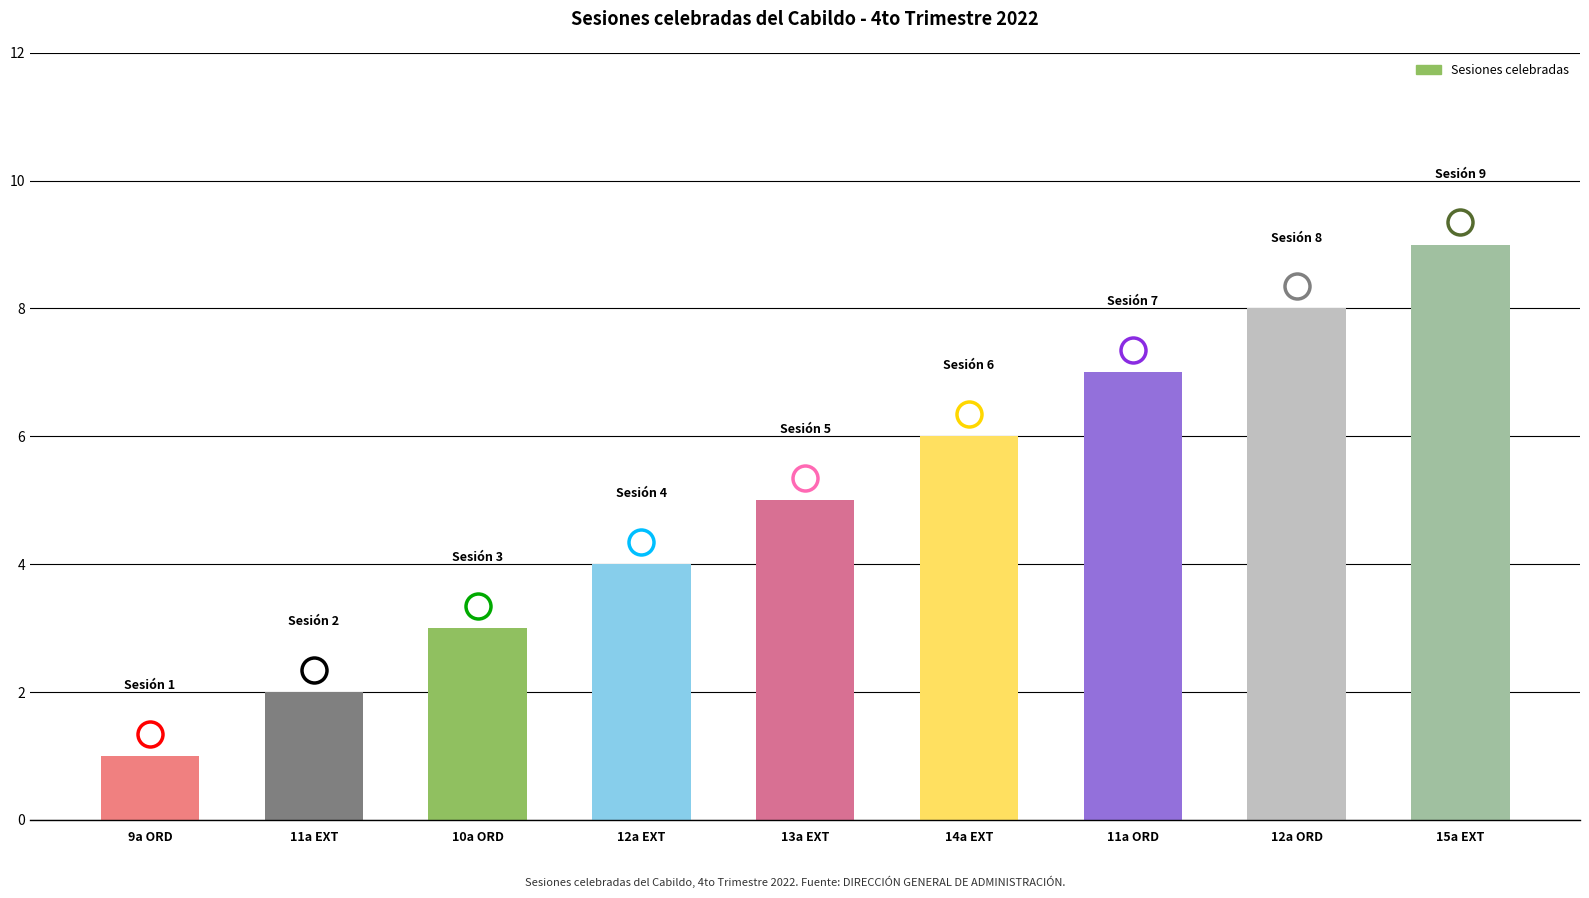

Reading left to right, extract all data points from this chart.

9a ORD=1	11a EXT=2	10a ORD=3	12a EXT=4	13a EXT=5	14a EXT=6	11a ORD=7	12a ORD=8	15a EXT=9